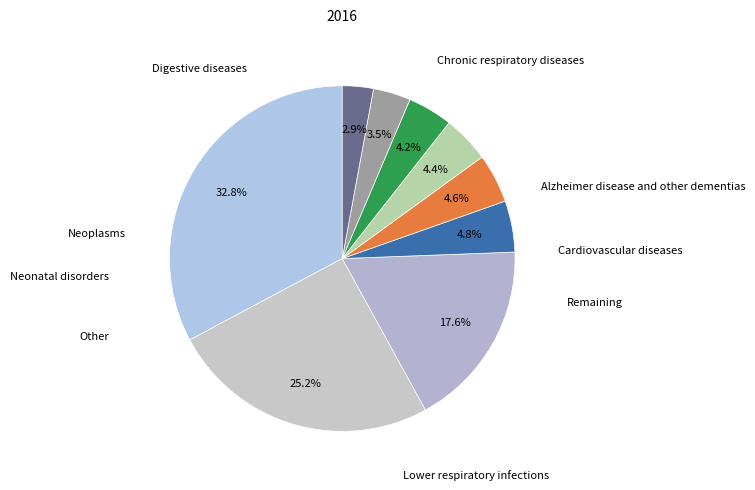

How many slices are in this pie chart?

9